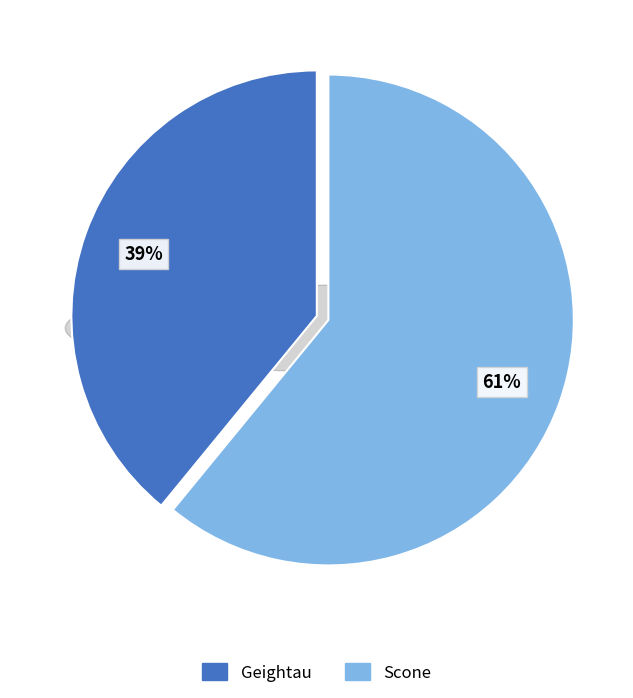

Rank the categories by value from lowest to highest.

Geightau, Scone